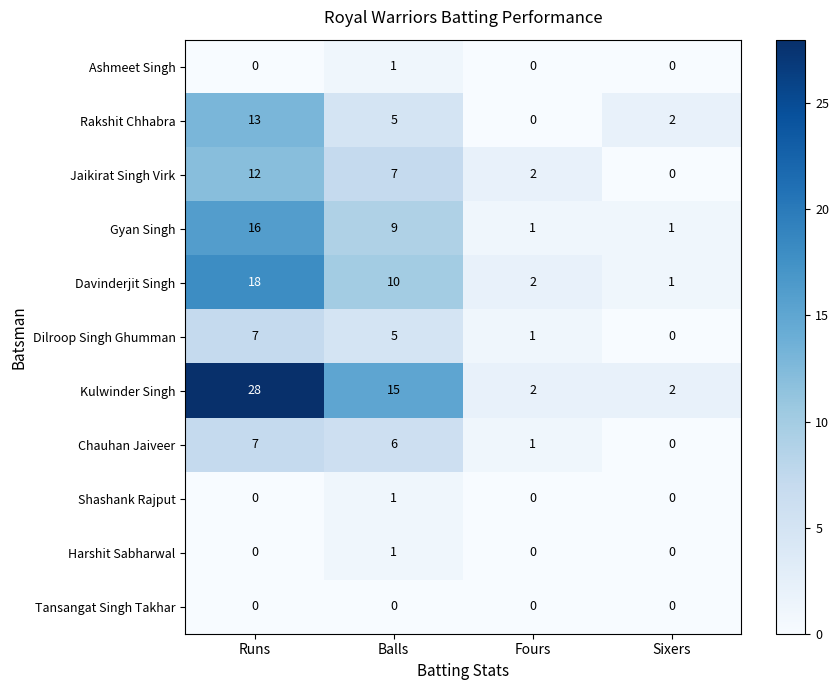

How many series are shown in this chart?

11